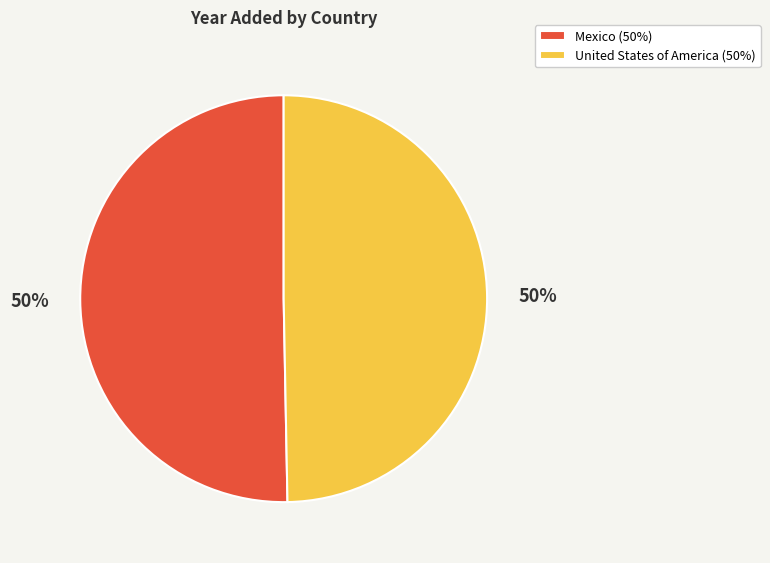

True or false: United States of America (50%) accounts for 50% of the total.

True